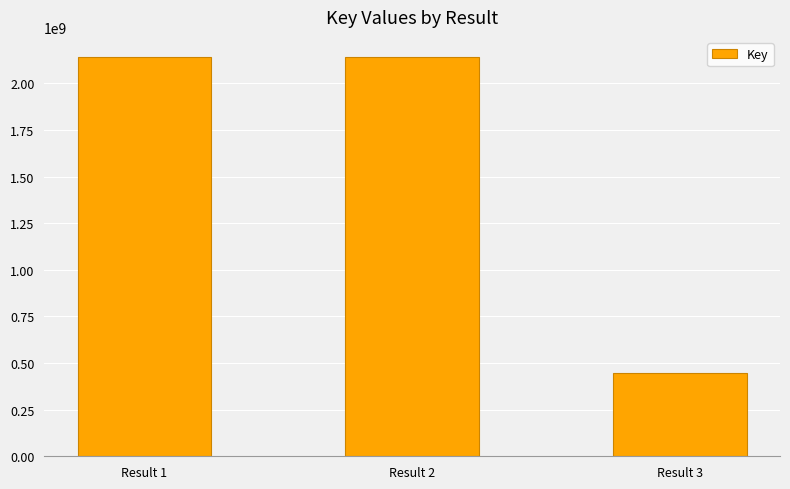

At which label is the value closest to 1294188534?

Result 2